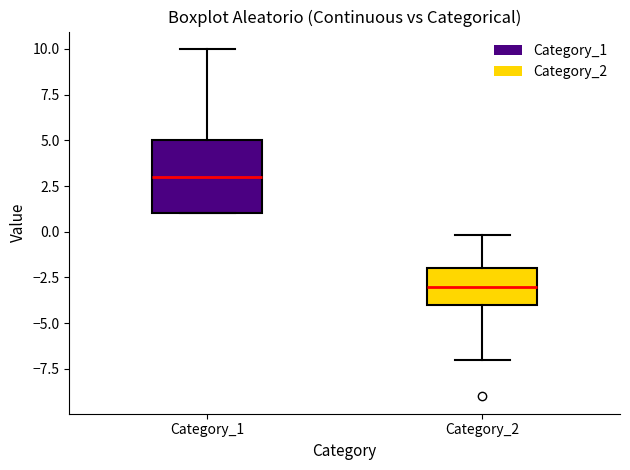

Which box's median line is the highest?

Category_1